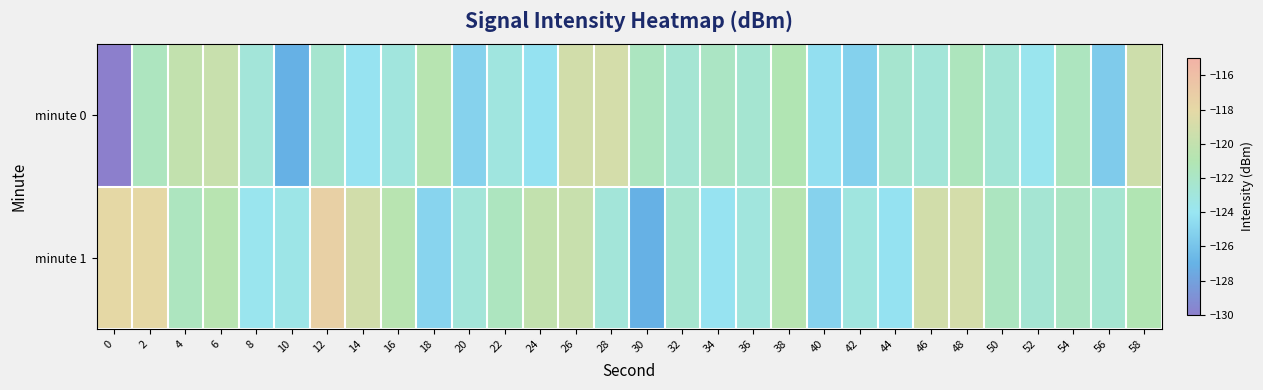

Count the number of data series in this chart.

2